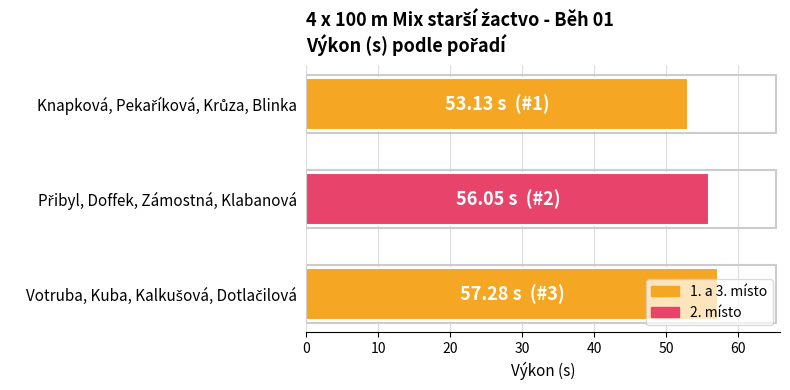

What is the sum of all values?

166.5